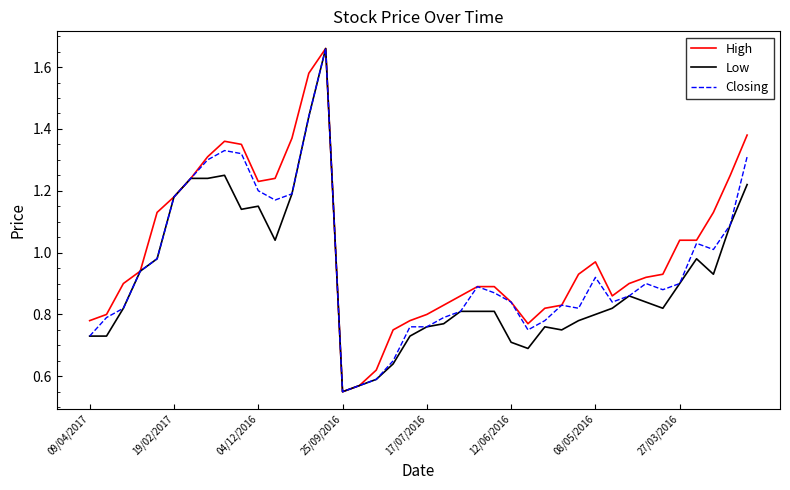

Is this an area chart (filled region under the line)?

No